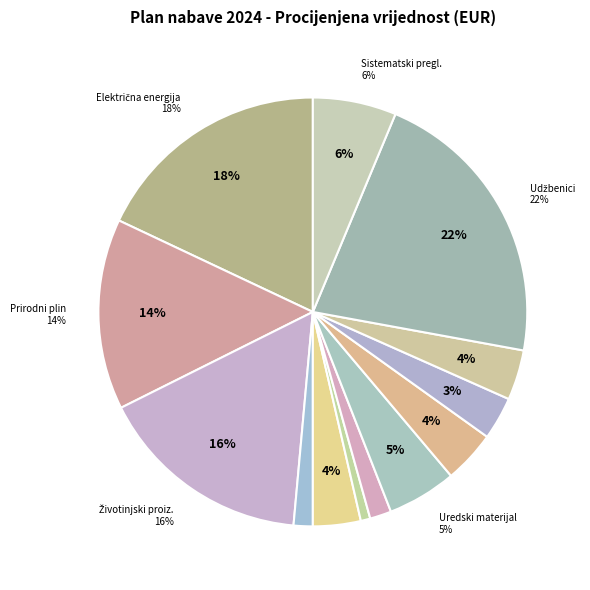

Which category has the biggest portion of the pie?

Udžbenici